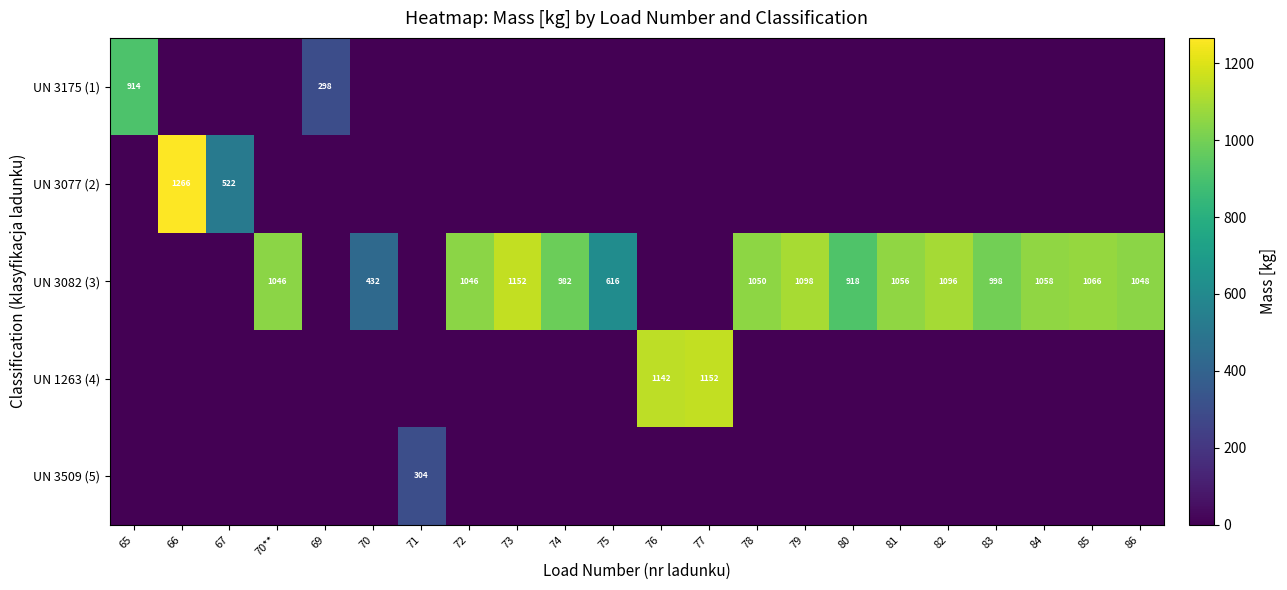

The UN 3082 (3) series shows 1058 at 84. True or false?

True